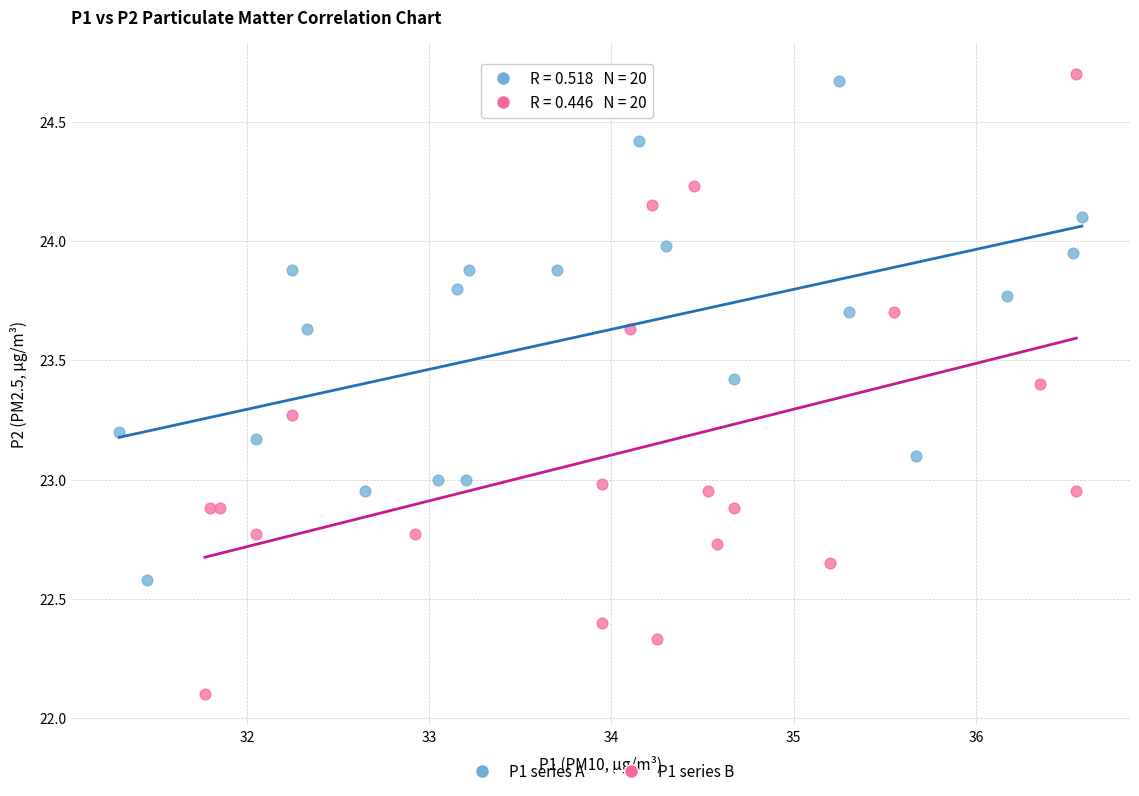

Which series contains the highest Y value?

P1 series B